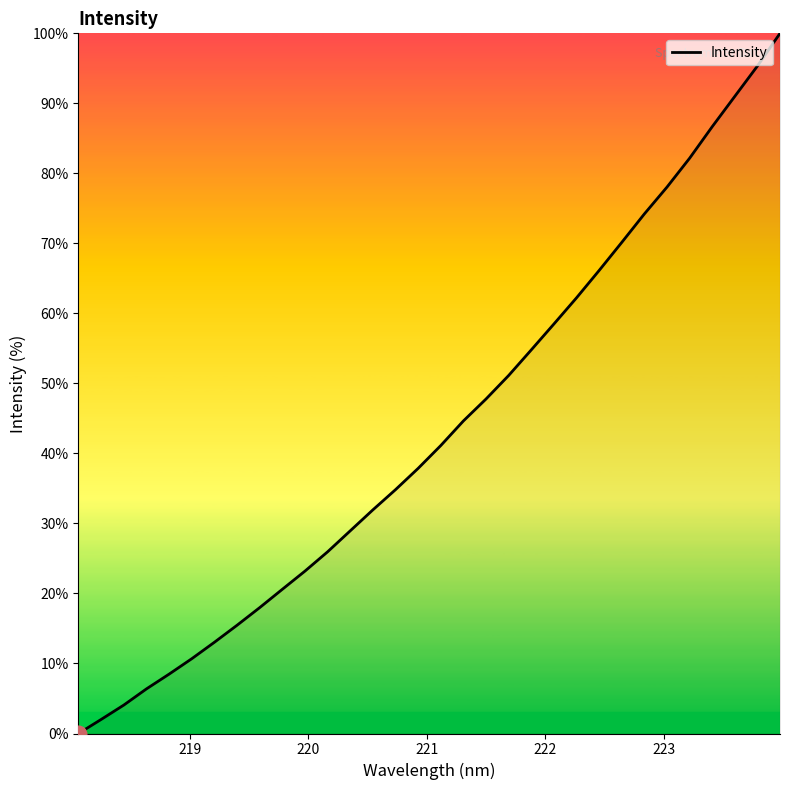

What is the difference between the maximum and minimum values?

100.0